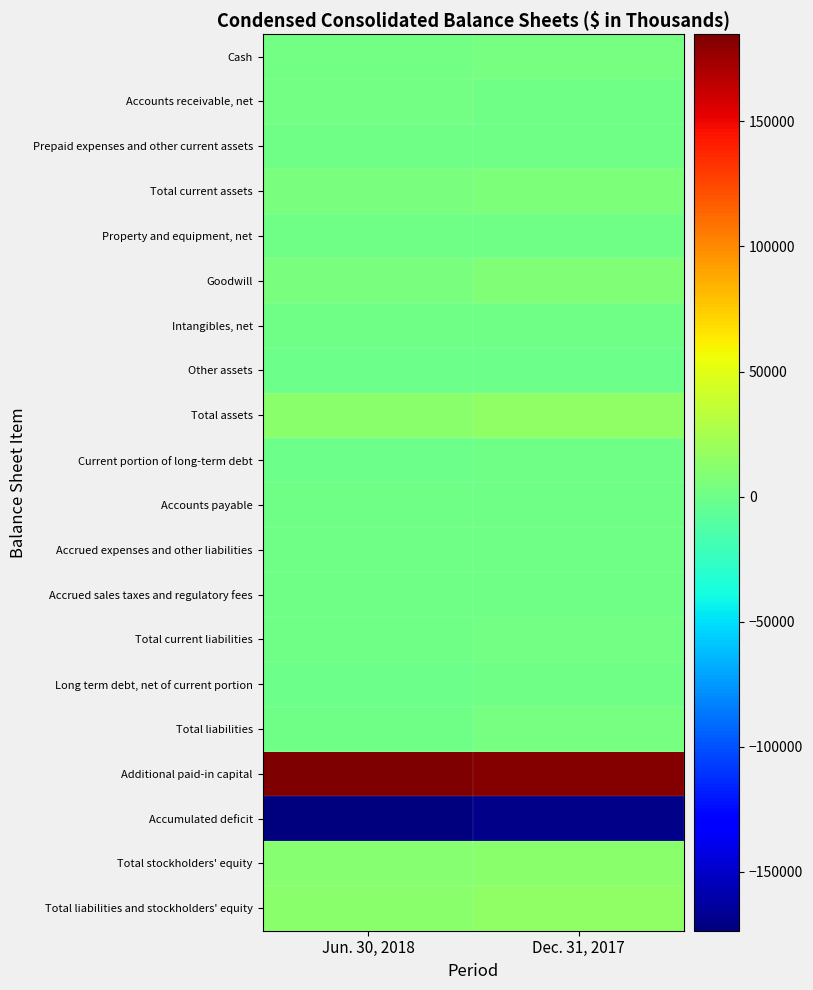

Reading left to right, extract all data points from this chart.

Cash: Jun. 30, 2018=2678	Dec. 31, 2017=3946
Accounts receivable, net: Jun. 30, 2018=1473	Dec. 31, 2017=1220
Prepaid expenses and other current assets: Jun. 30, 2018=547	Dec. 31, 2017=715
Total current assets: Jun. 30, 2018=4698	Dec. 31, 2017=5881
Property and equipment, net: Jun. 30, 2018=1027	Dec. 31, 2017=1159
Goodwill: Jun. 30, 2018=5575	Dec. 31, 2017=7750
Intangibles, net: Jun. 30, 2018=562	Dec. 31, 2017=626
Other assets: Jun. 30, 2018=8	Dec. 31, 2017=8
Total assets: Jun. 30, 2018=11870	Dec. 31, 2017=15424
Current portion of long-term debt: Jun. 30, 2018=0	Dec. 31, 2017=1194
Accounts payable: Jun. 30, 2018=303	Dec. 31, 2017=337
Accrued expenses and other liabilities: Jun. 30, 2018=447	Dec. 31, 2017=1003
Accrued sales taxes and regulatory fees: Jun. 30, 2018=204	Dec. 31, 2017=259
Total current liabilities: Jun. 30, 2018=954	Dec. 31, 2017=2793
Long term debt, net of current portion: Jun. 30, 2018=0	Dec. 31, 2017=369
Total liabilities: Jun. 30, 2018=954	Dec. 31, 2017=3162
Additional paid-in capital: Jun. 30, 2018=184794	Dec. 31, 2017=183114
Accumulated deficit: Jun. 30, 2018=-173479	Dec. 31, 2017=-170505
Total stockholders' equity: Jun. 30, 2018=10916	Dec. 31, 2017=12262
Total liabilities and stockholders' equity: Jun. 30, 2018=11870	Dec. 31, 2017=15424